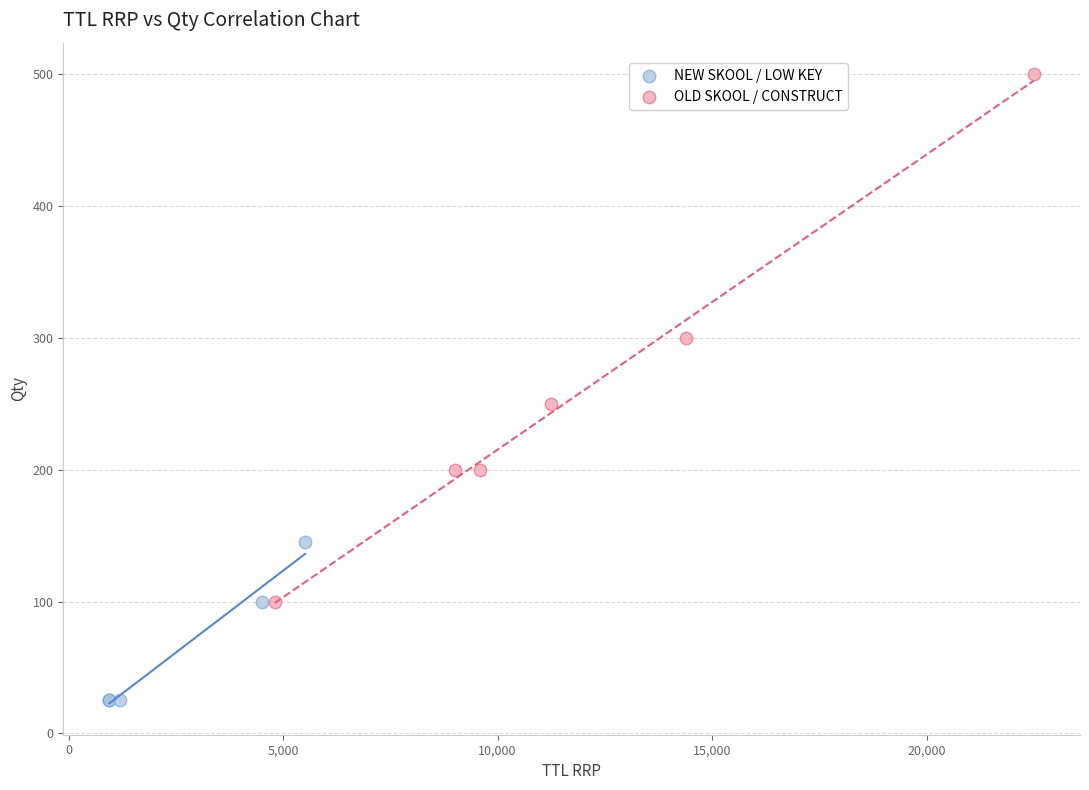

Which series has the widest spread of Y values?

OLD SKOOL / CONSTRUCT